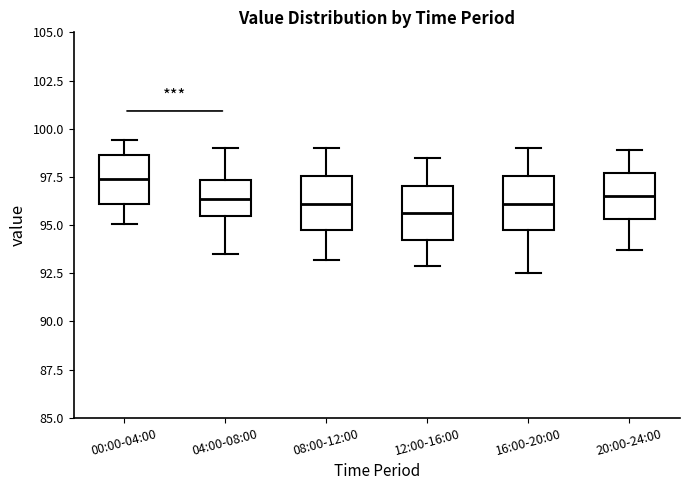

Which box's median line is the highest?

00:00-04:00